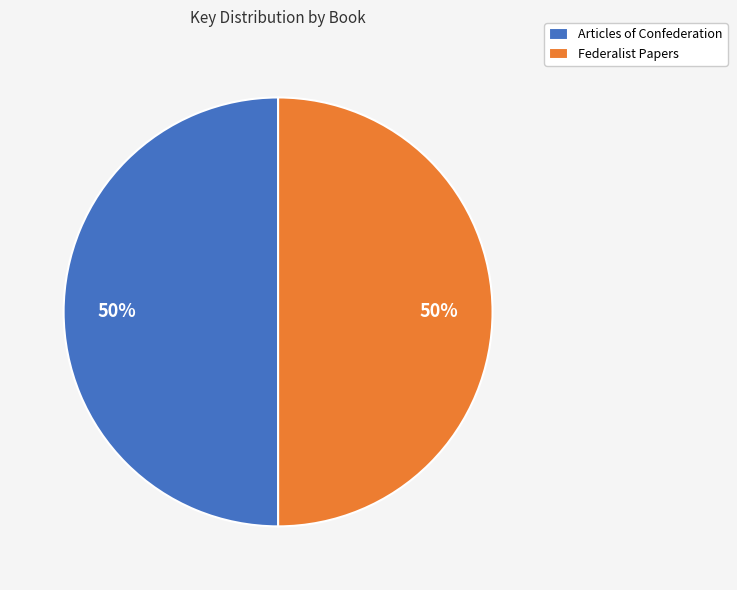

Approximately how many times larger is the value at Federalist Papers compared to Articles of Confederation?

1.0